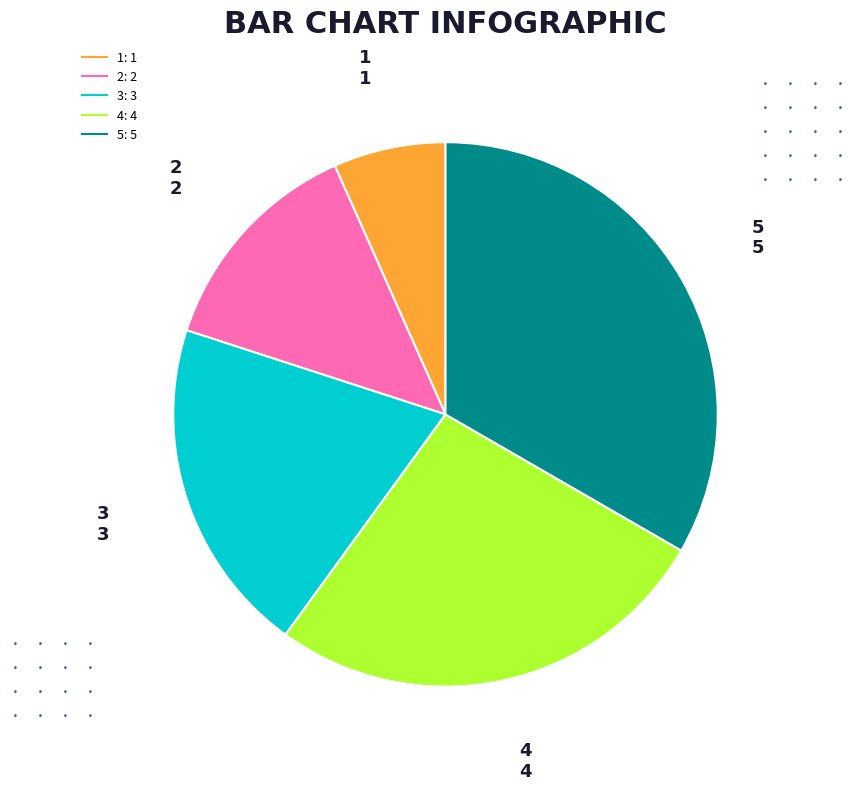

Do 2 and 1 together represent more than half of the pie?

No